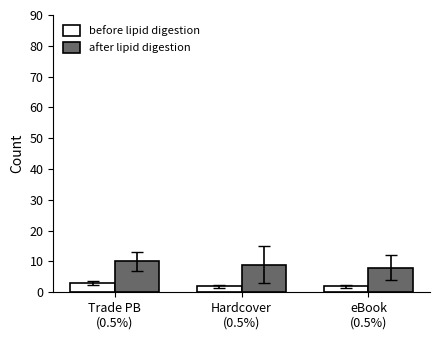

At which label does before lipid digestion reach its peak?

Trade PB
(0.5%)